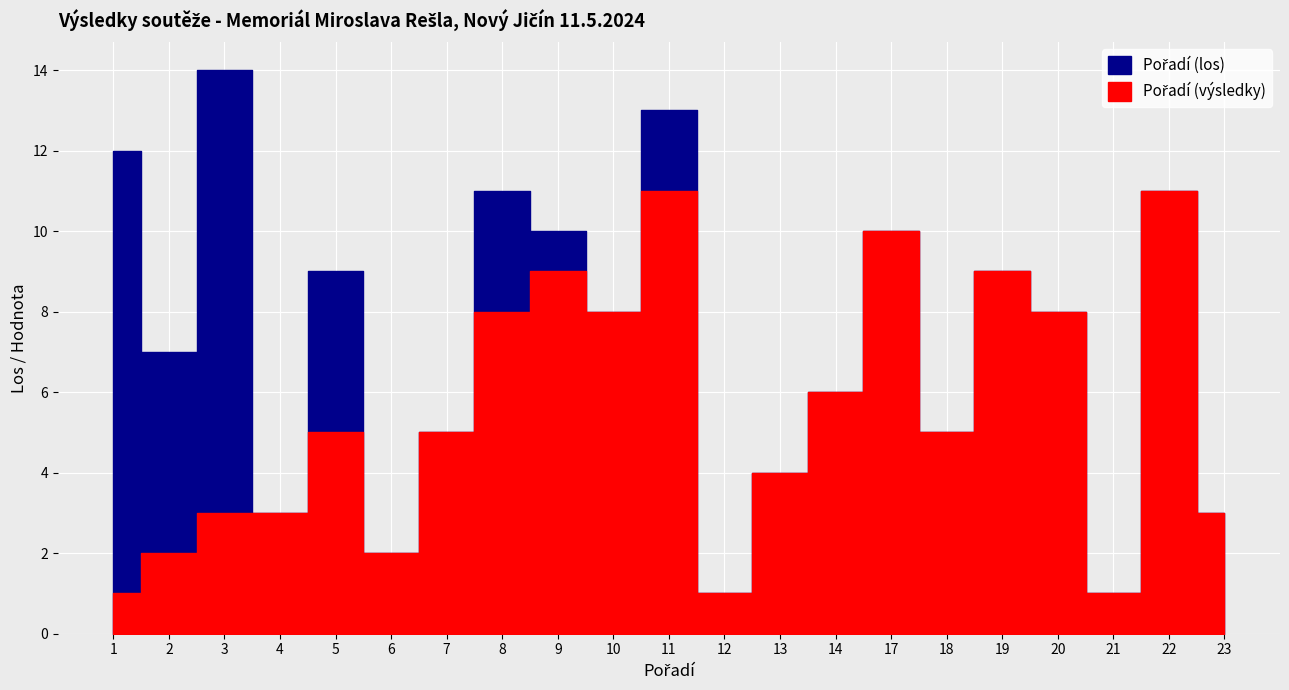

Which series ends up on top after the final intersection of Pořadí (výsledky) and Pořadí (los)?

Pořadí (výsledky)